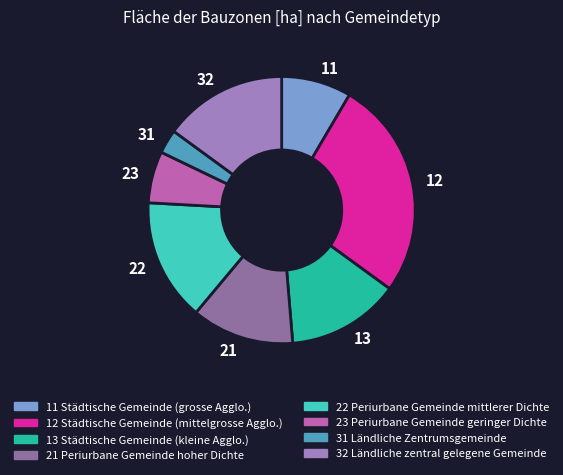

Is it true that 23 is 1% of the pie?

False